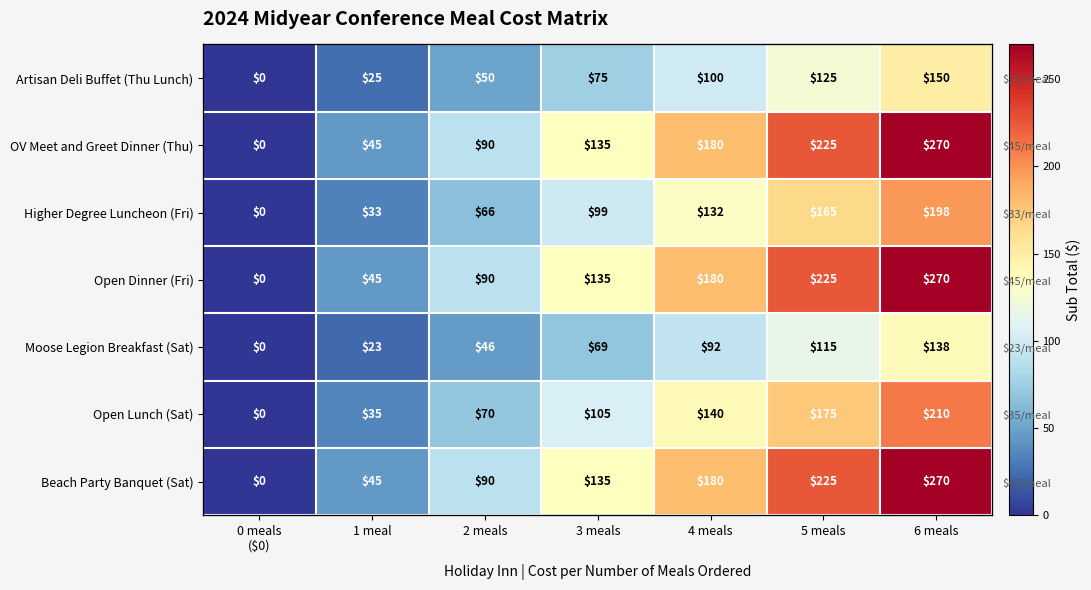

How many data points in Open Dinner (Fri) are above 135?

3